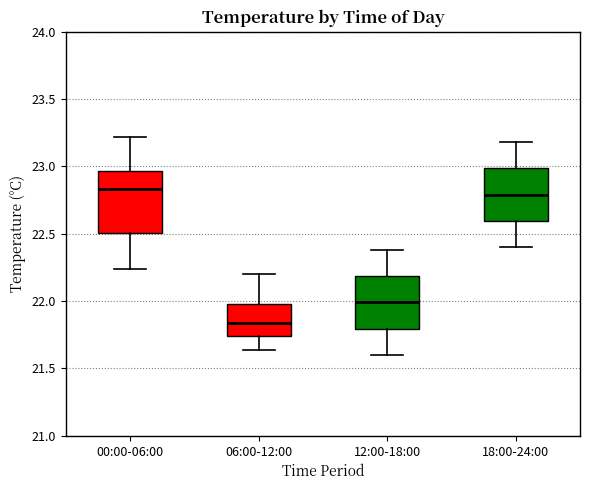

Reading left to right, transcribe this box plot: for each box, give where its median line is, the range the box spans, and where its two whiskers end, as read against the y-axis. The values are not printed on the chart, so give them approximately, as read against the axis.

00:00-06:00: median 22.85, box 22.50 to 22.95, whiskers 22.25 to 23.20
06:00-12:00: median 21.85, box 21.75 to 22.00, whiskers 21.65 to 22.20
12:00-18:00: median 22.00, box 21.80 to 22.20, whiskers 21.60 to 22.40
18:00-24:00: median 22.80, box 22.60 to 23.00, whiskers 22.40 to 23.20